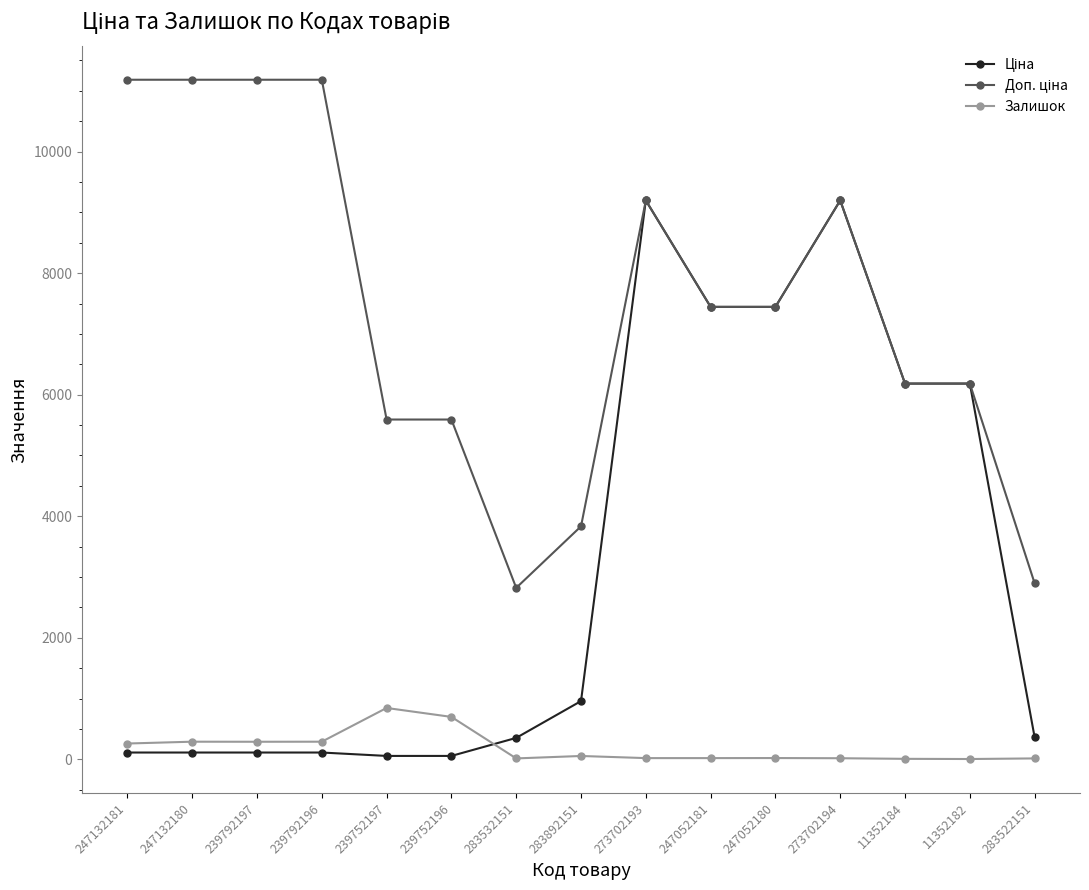

The value of Залишок at 239792197 is 289.0. True or false?

True